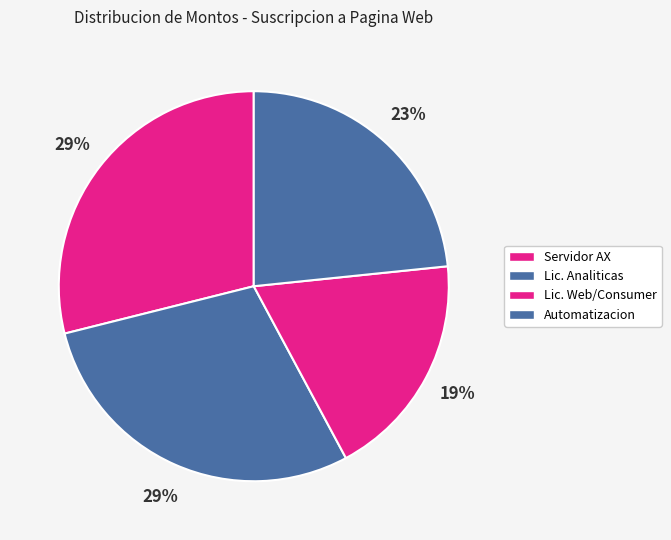

Is there a majority slice in this chart?

No